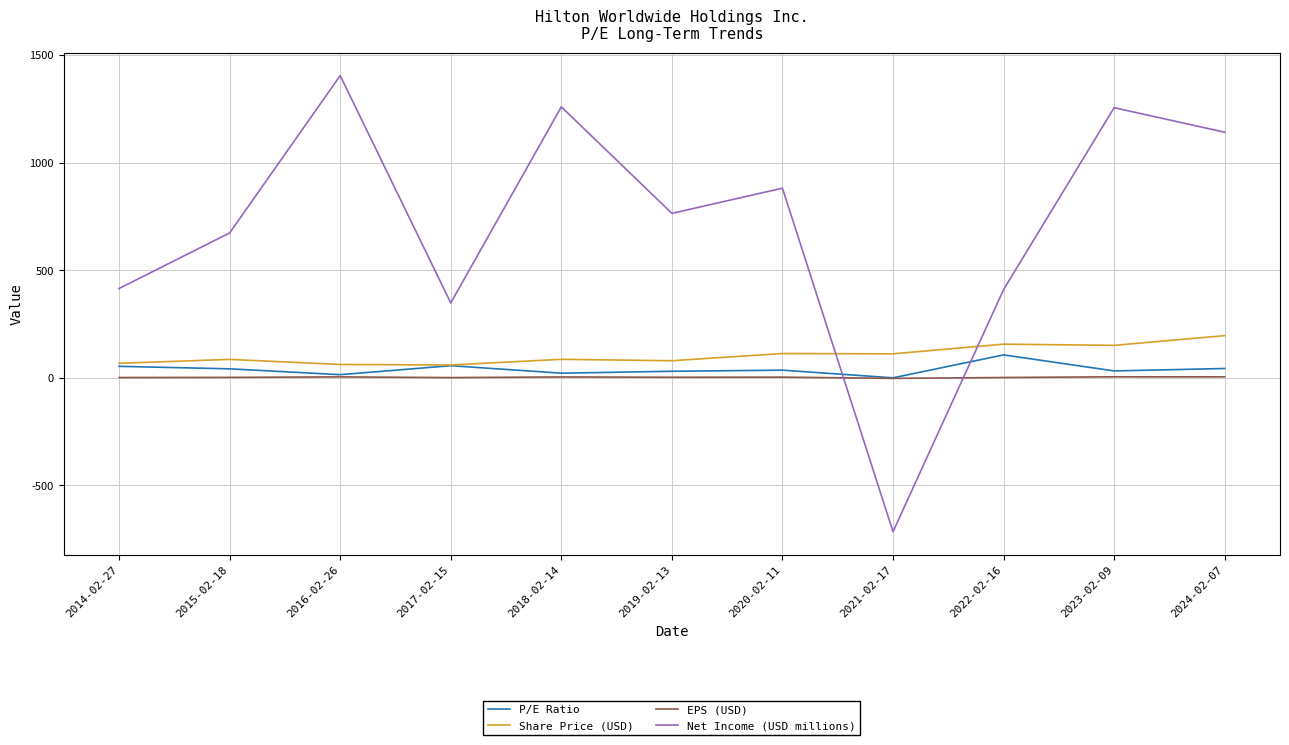

What is the sum of all Share Price (USD) values?

1167.5